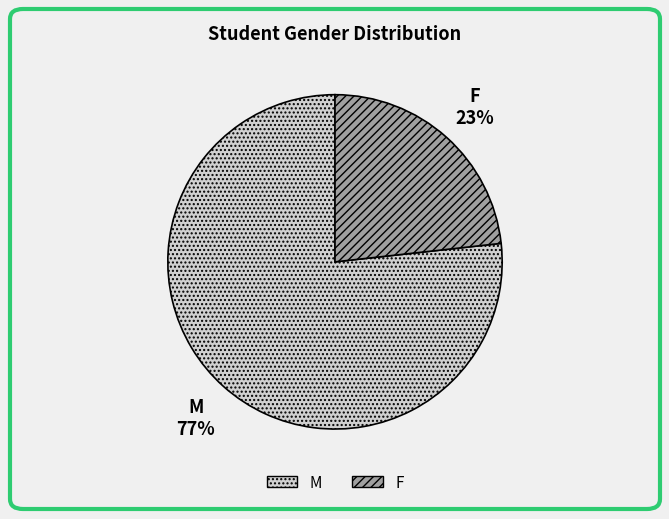

To the nearest percent, what is the combined percentage of M and F?

100%